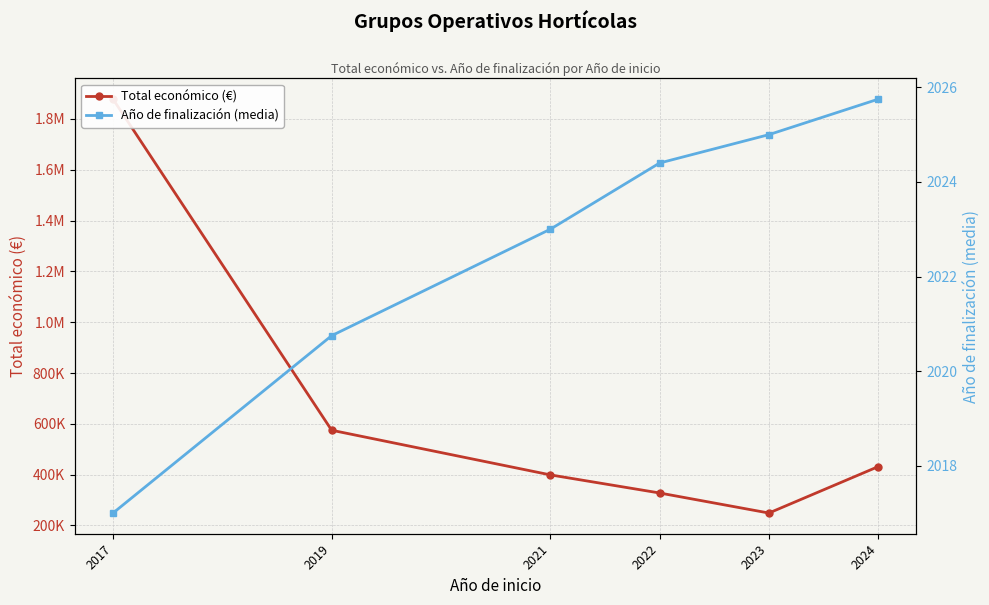

What is the sum of all Año de finalización (media) values?

12135.9